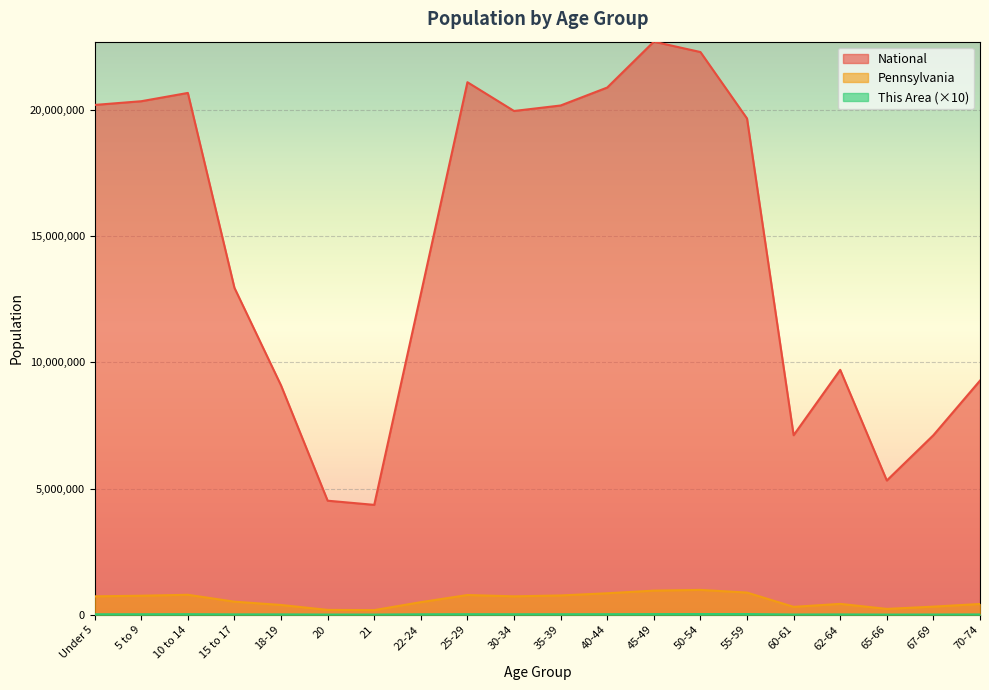

Rank the series at 62-64 from highest to lowest value.

National, Pennsylvania, This Area